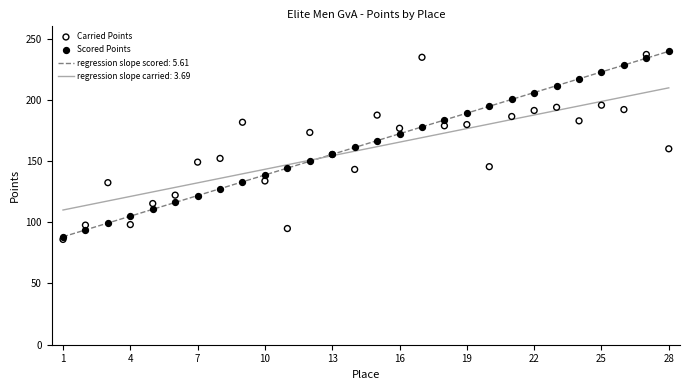

True or false: regression slope scored: 5.61 has a value of 155.4 at 13.

True